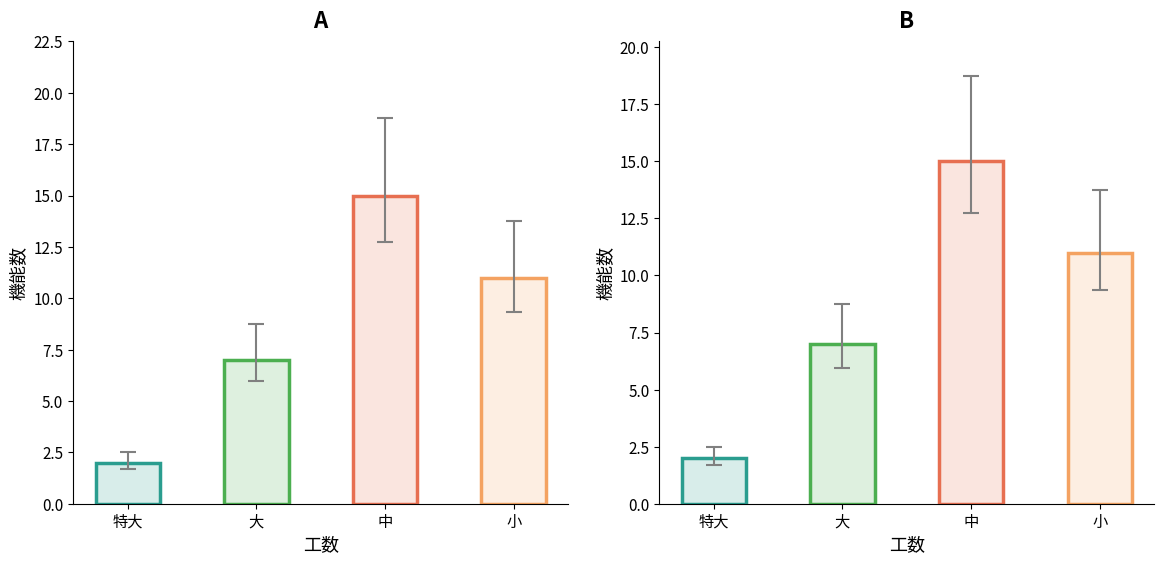

Rank the categories by value from lowest to highest.

特大, 大, 小, 中